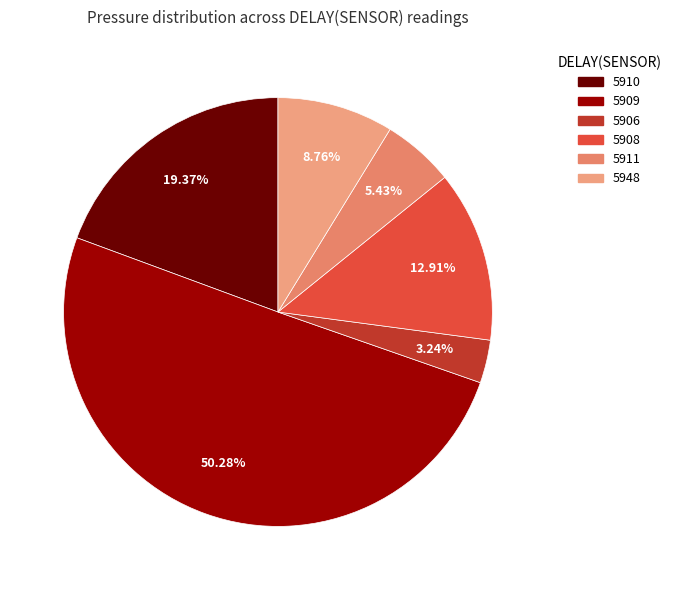

How many segments does this pie chart have?

6